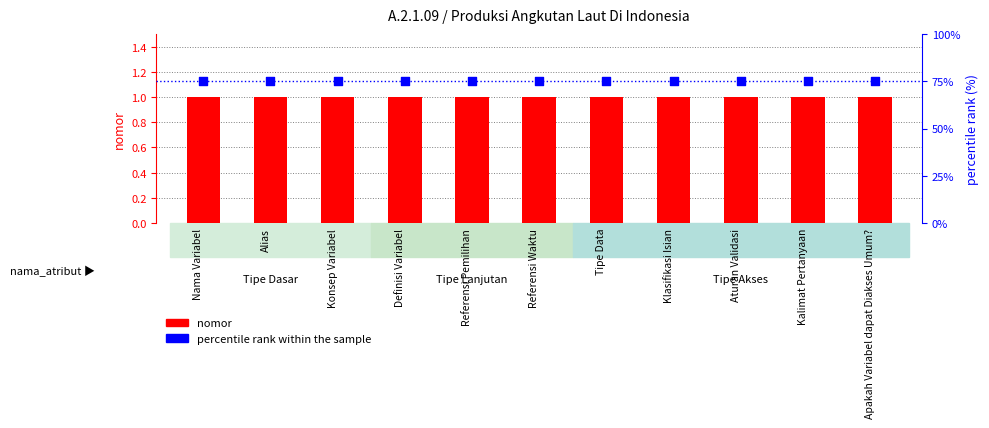

What is the total value across all series at Alias?

76